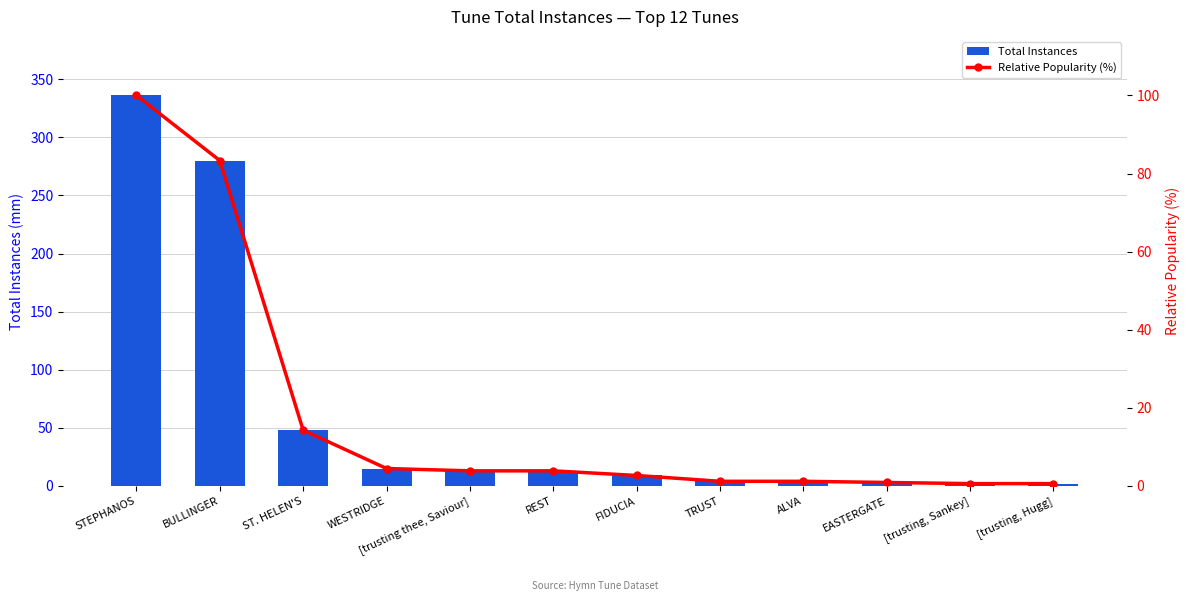

Which category has the lowest value across all series?

[trusting, Sankey]